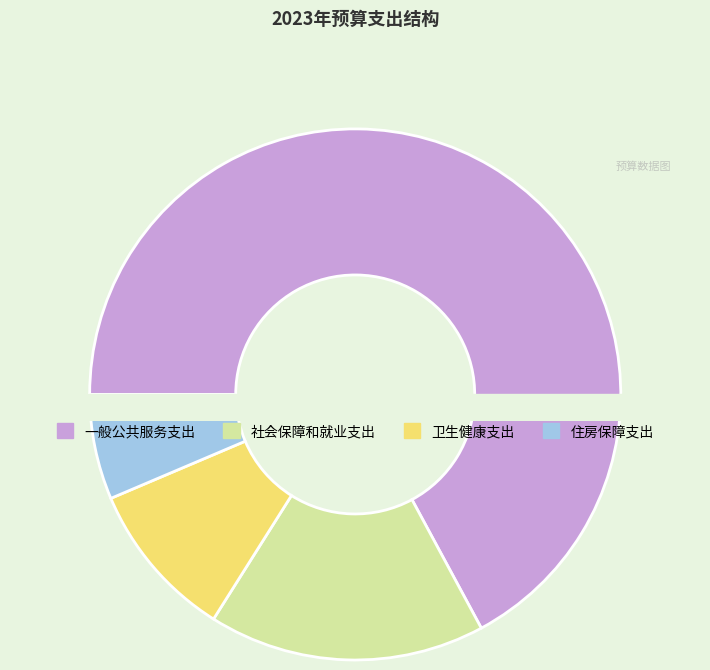

True or false: 一般公共服务支出 accounts for 53% of the total.

False